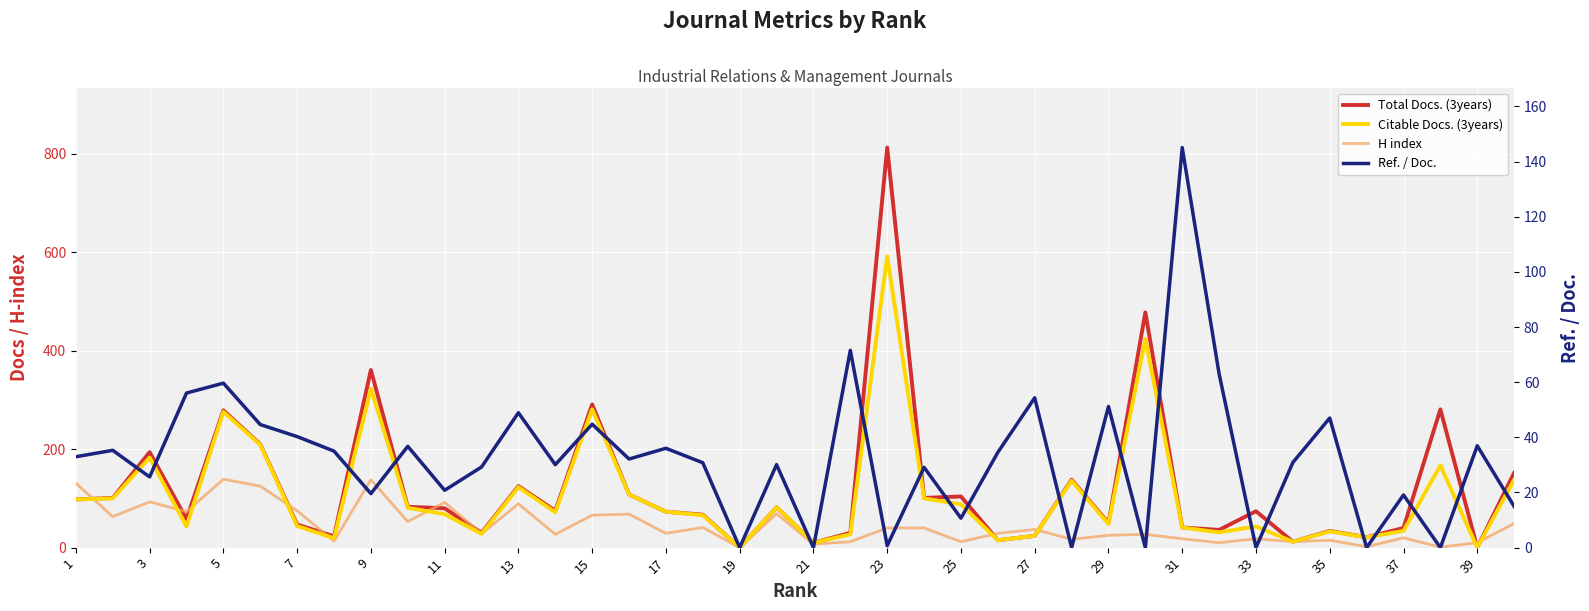

How many positive values does the Ref. / Doc. series have?

33